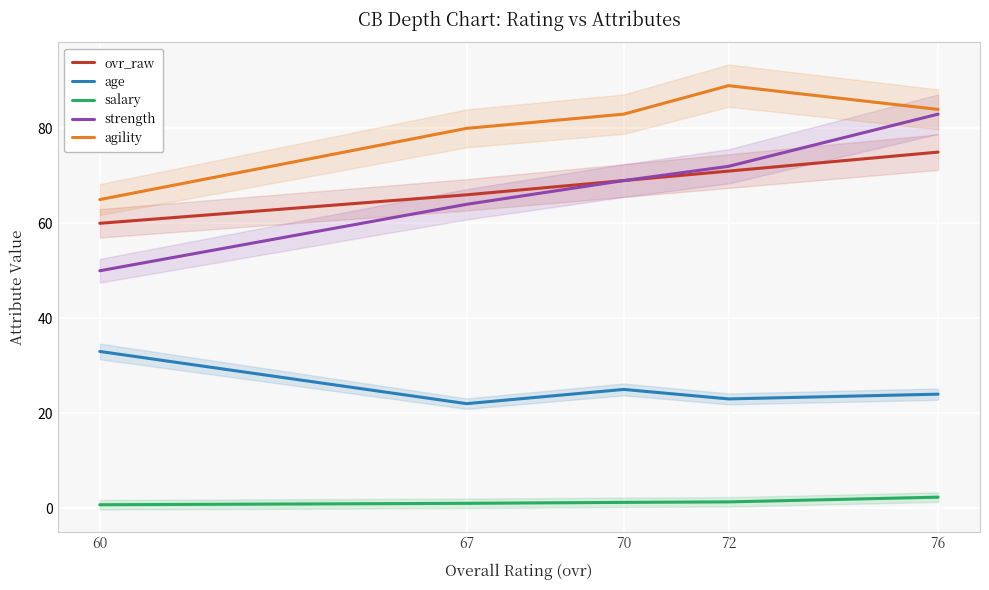

Which has a higher value, 67 or 76?

76